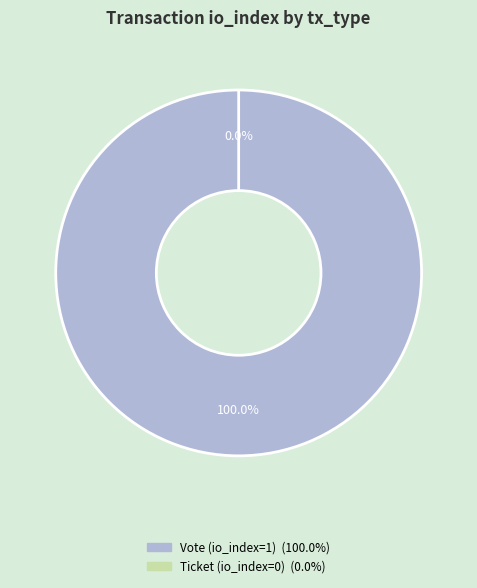

Which has a higher value, Vote or Ticket?

Vote